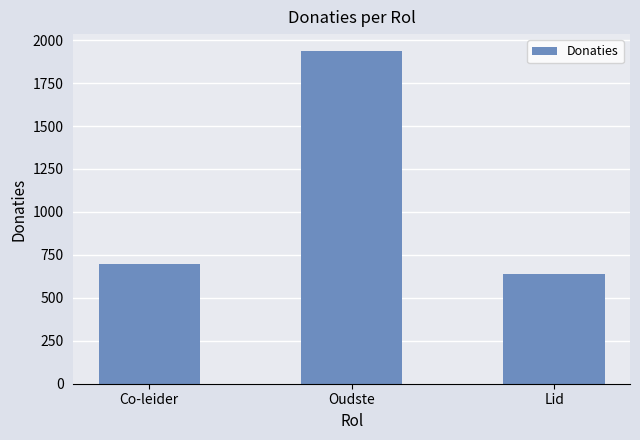

The value at Oudste is 688. True or false?

False